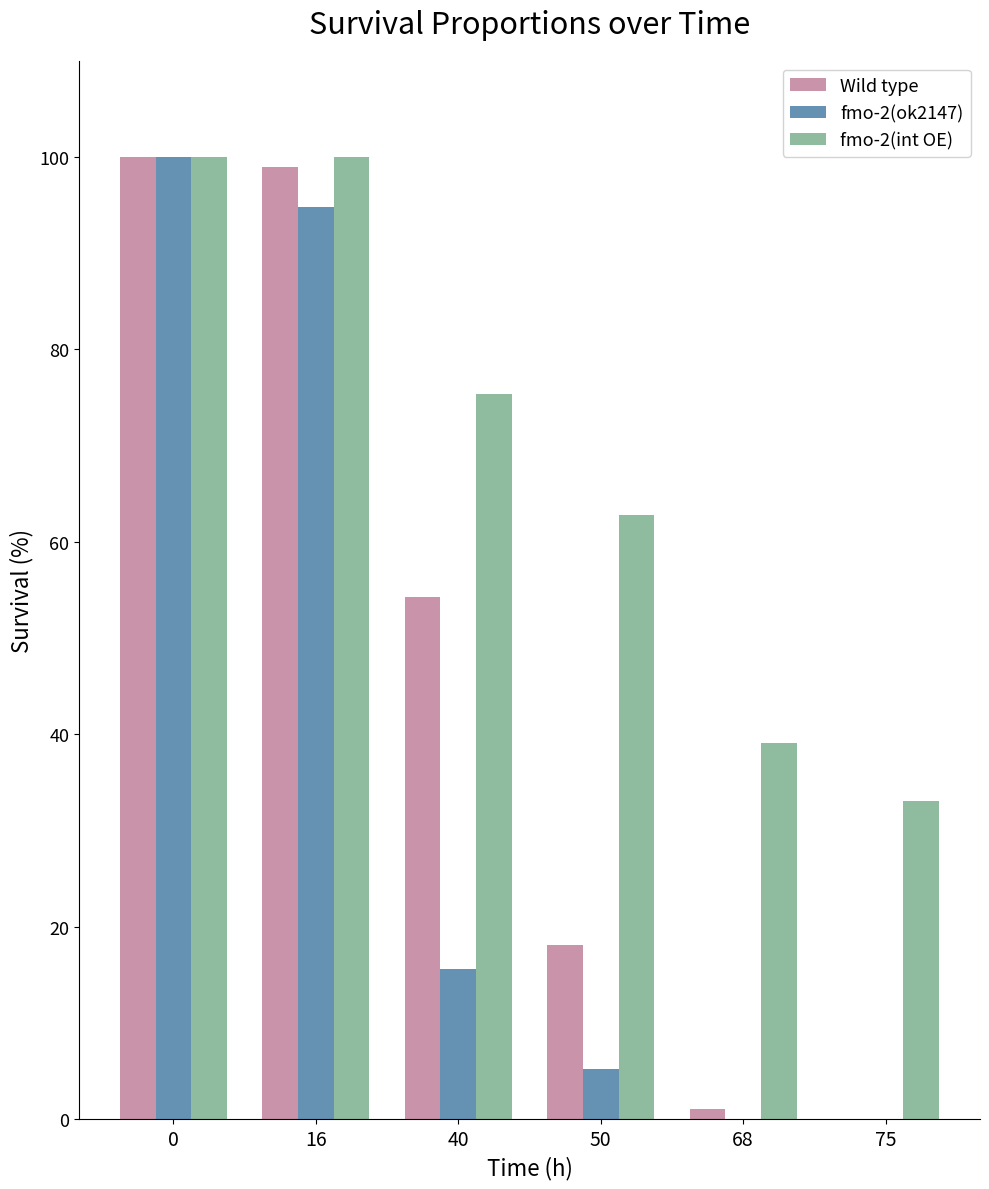

How many series are shown in this chart?

3